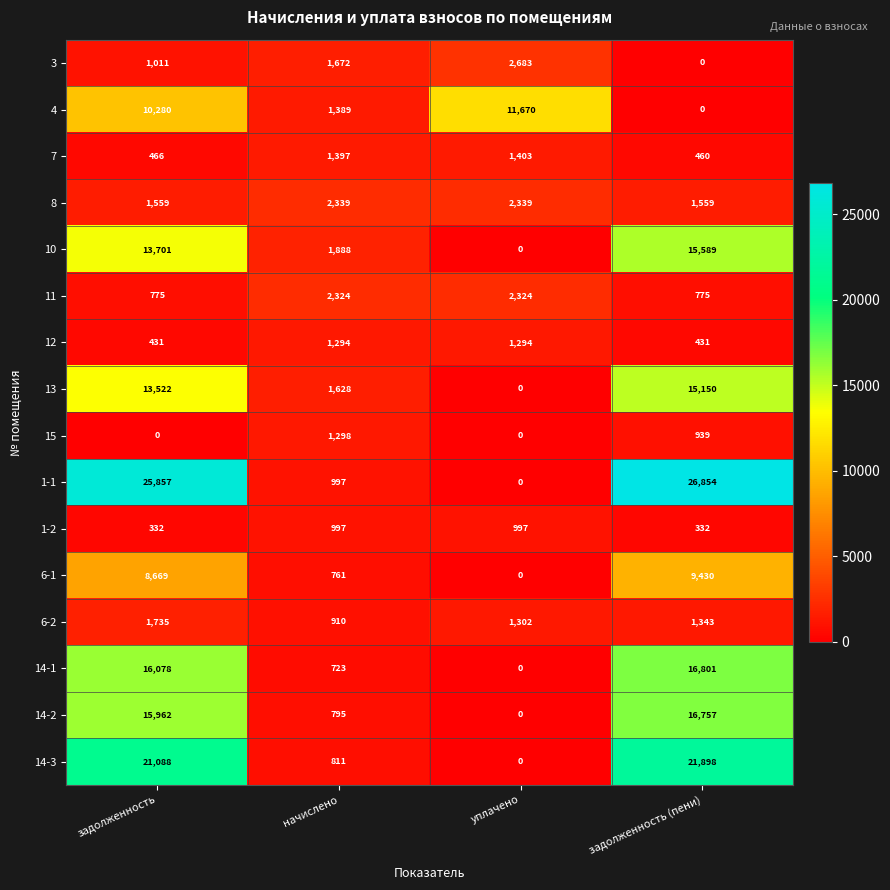

What is the greatest value displayed?

26854